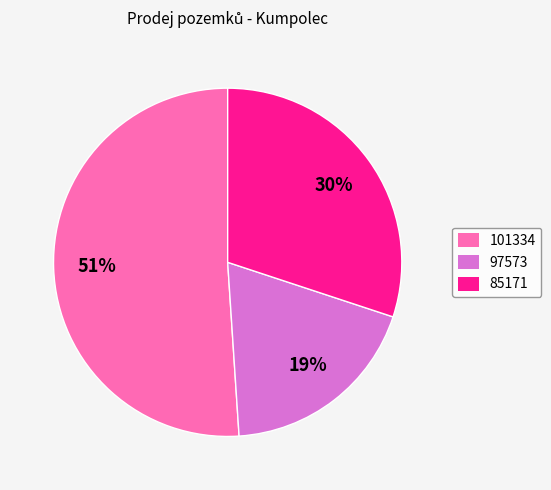

What is the smallest slice in the pie chart?

97573